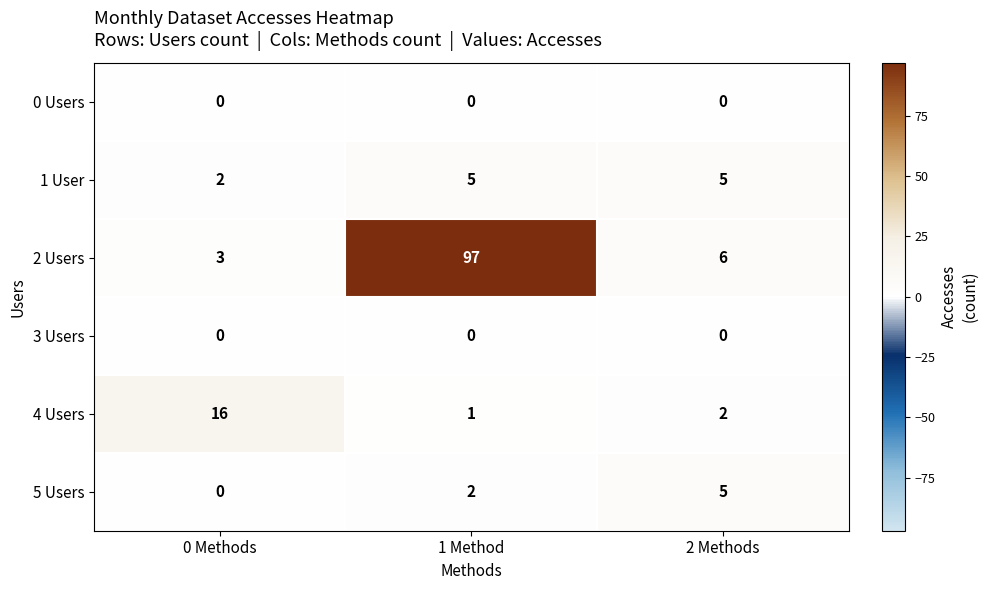

Which label corresponds to the largest value in the chart?

1 Method